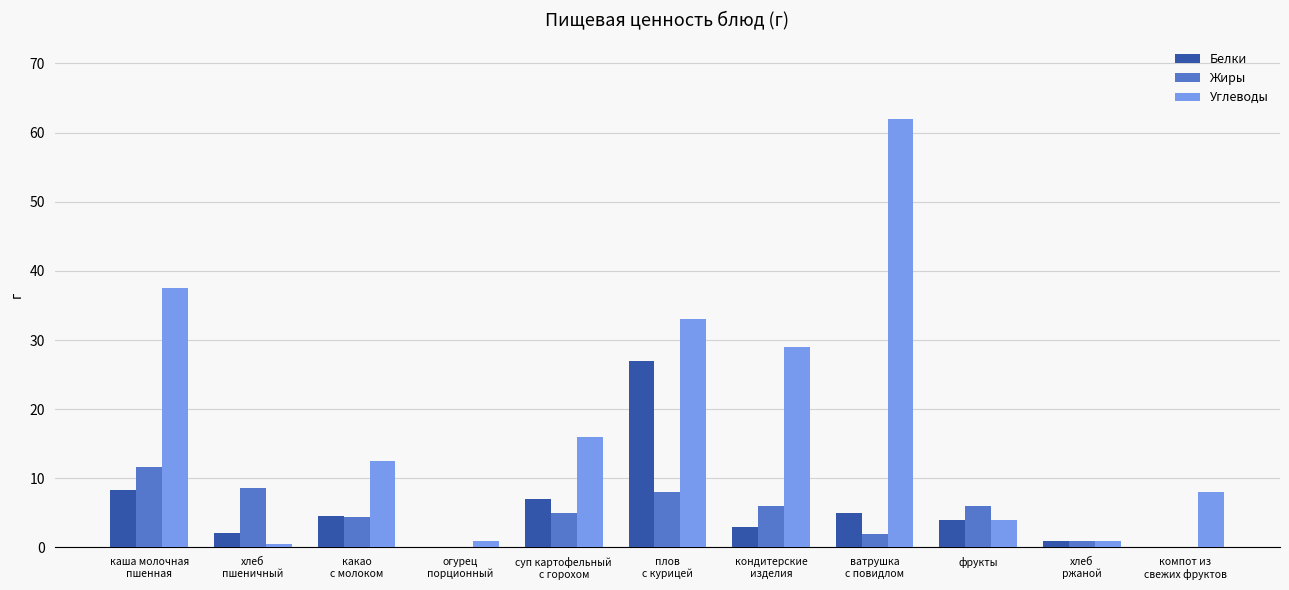

Is it true that Жиры equals 6.0 at фрукты?

True